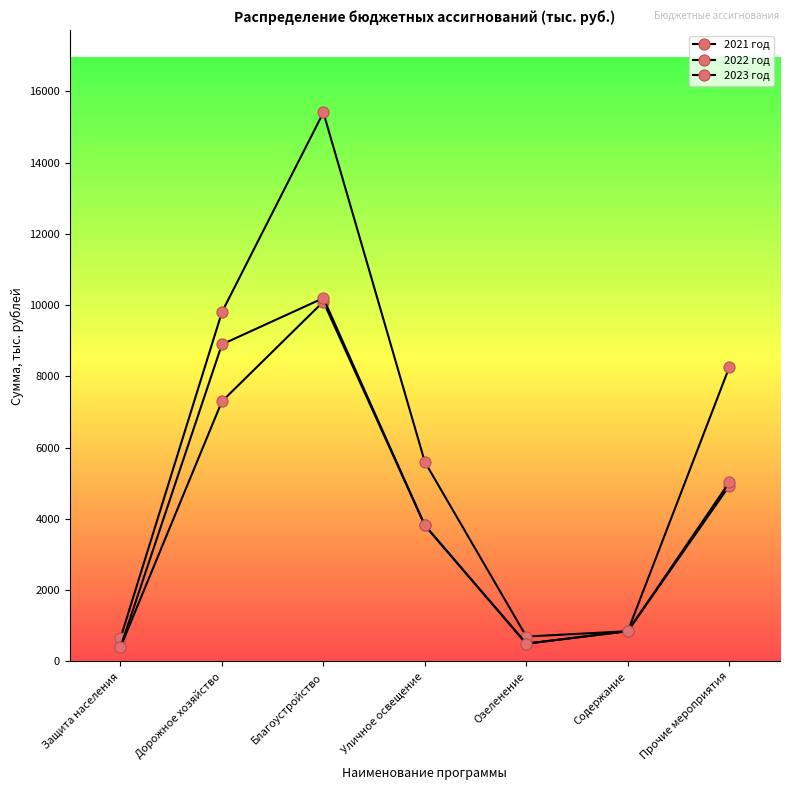

List the series in order of their peak value, highest first.

2021 год, 2023 год, 2022 год